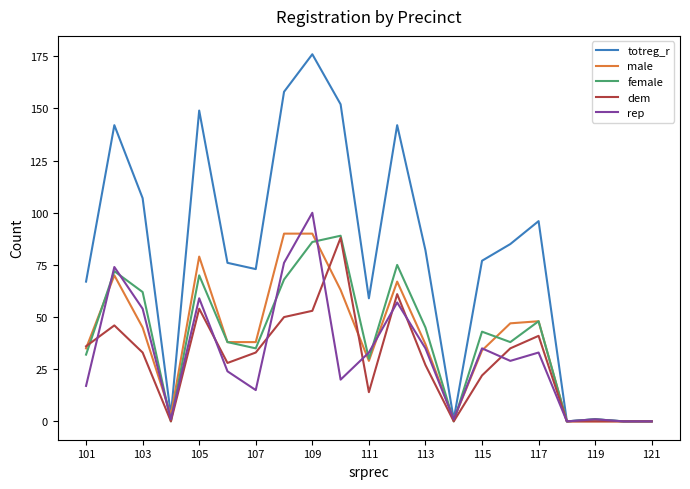

Which series has the largest total across all categories?

totreg_r